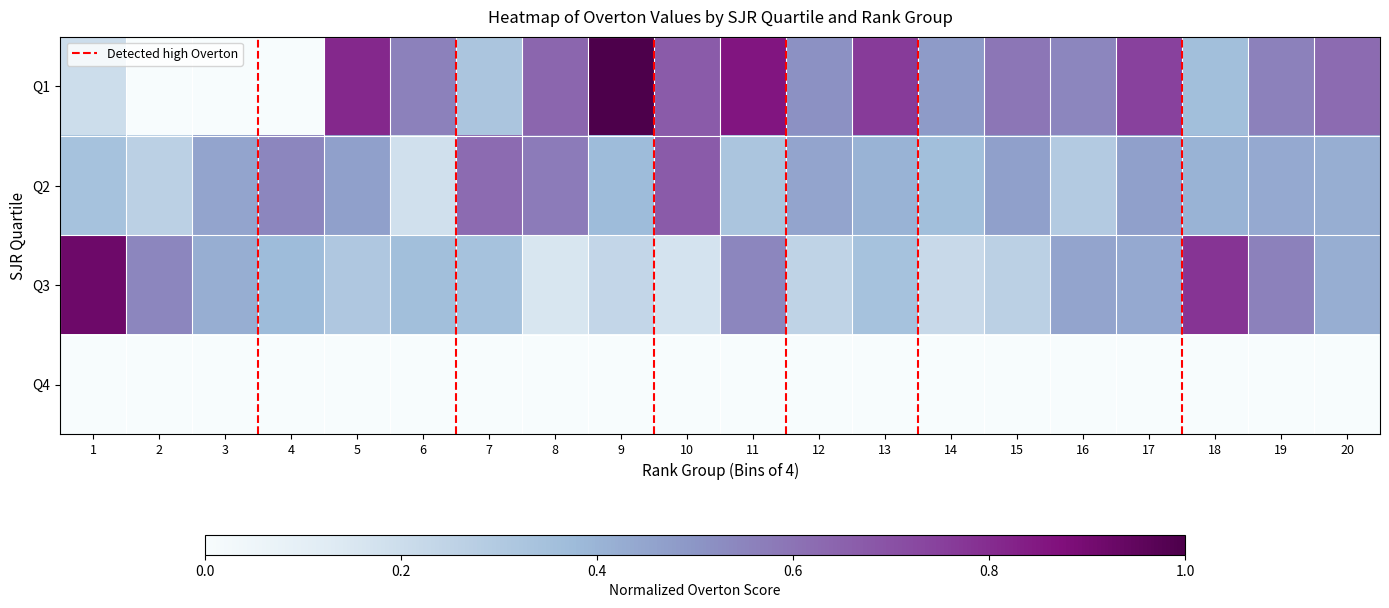

Reading left to right, transcribe all the data shown in this chart.

Q1: 1=0.2	2=0.0	3=0.0	4=0.0	5=0.8	6=0.6	7=0.3	8=0.6	9=1.0	10=0.7	11=0.9	12=0.5	13=0.8	14=0.5	15=0.6	16=0.5	17=0.7	18=0.4	19=0.6	20=0.6
Q2: 1=0.3	2=0.3	3=0.5	4=0.5	5=0.5	6=0.2	7=0.6	8=0.6	9=0.4	10=0.7	11=0.3	12=0.5	13=0.4	14=0.4	15=0.5	16=0.3	17=0.5	18=0.4	19=0.4	20=0.4
Q3: 1=0.9	2=0.5	3=0.4	4=0.4	5=0.3	6=0.4	7=0.3	8=0.2	9=0.2	10=0.2	11=0.5	12=0.2	13=0.3	14=0.2	15=0.3	16=0.5	17=0.4	18=0.8	19=0.6	20=0.4
Q4: 1=0.0	2=0.0	3=0.0	4=0.0	5=0.0	6=0.0	7=0.0	8=0.0	9=0.0	10=0.0	11=0.0	12=0.0	13=0.0	14=0.0	15=0.0	16=0.0	17=0.0	18=0.0	19=0.0	20=0.0